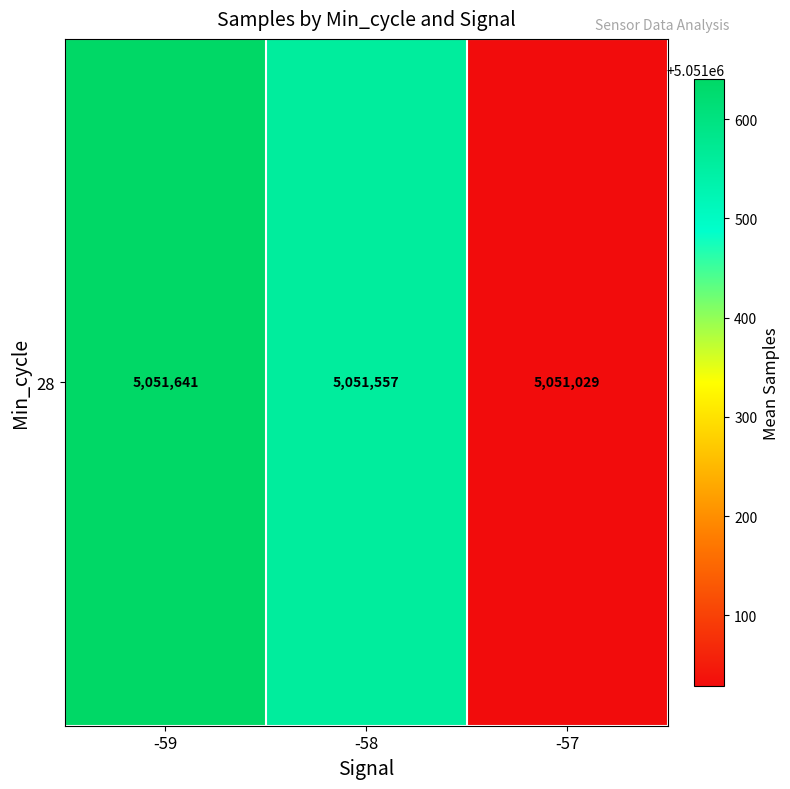

List the labels in order of value, smallest first.

-57, -58, -59